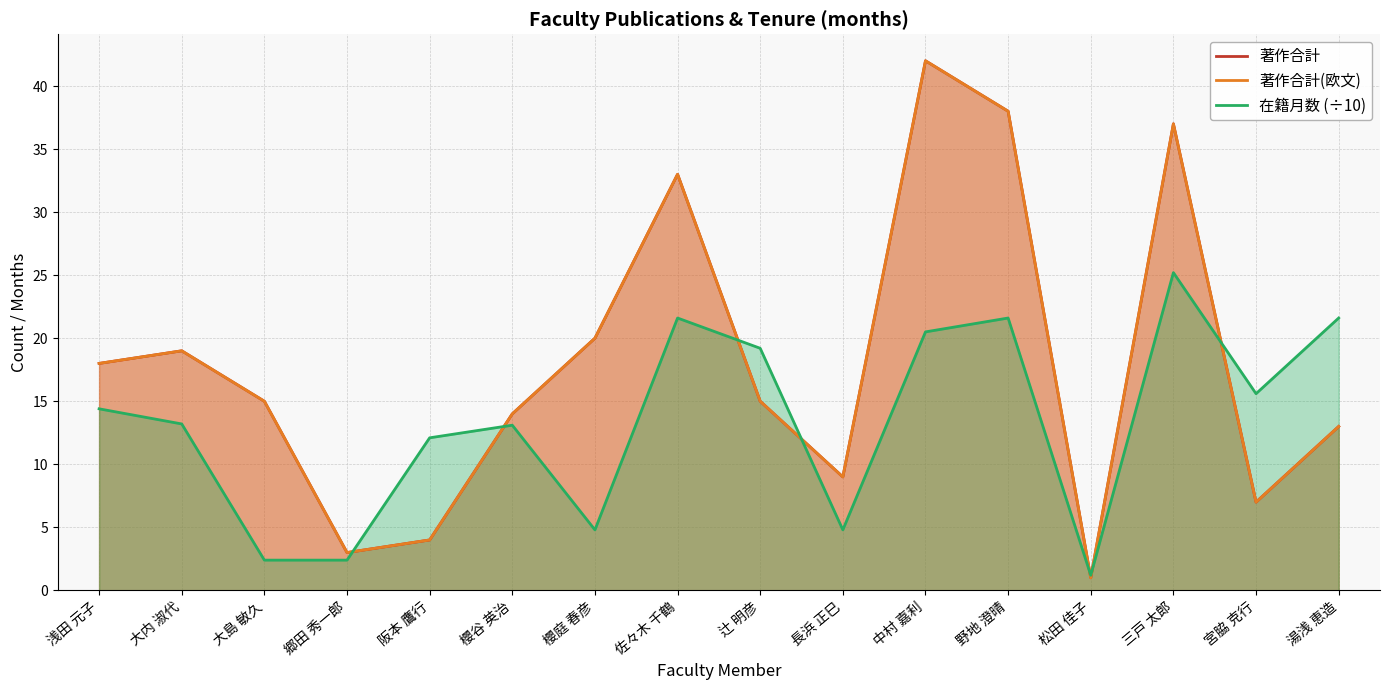

True or false: 著作合計(欧文) has more than 2 interior local peaks.

True